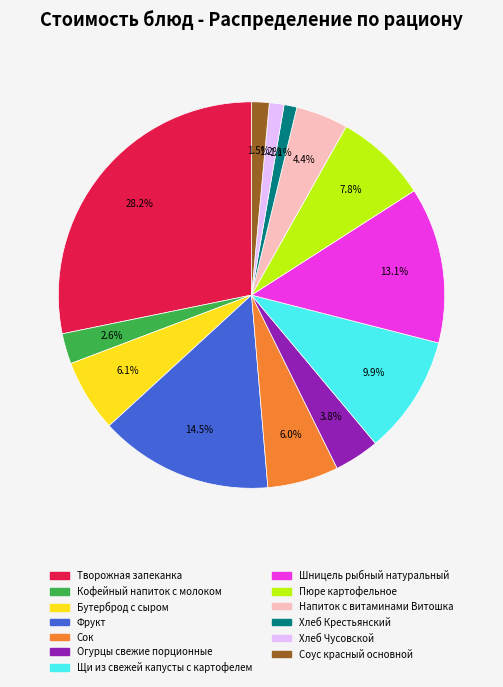

Which has a higher value, Соус красный основной or Напиток с витаминами Витошка?

Напиток с витаминами Витошка